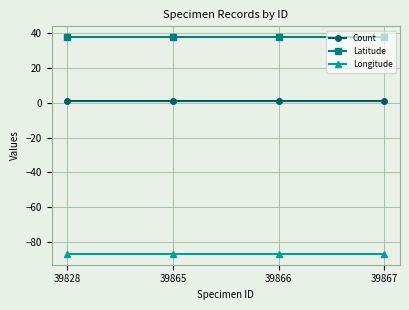

True or false: Longitude has more than 1 interior local peaks.

False